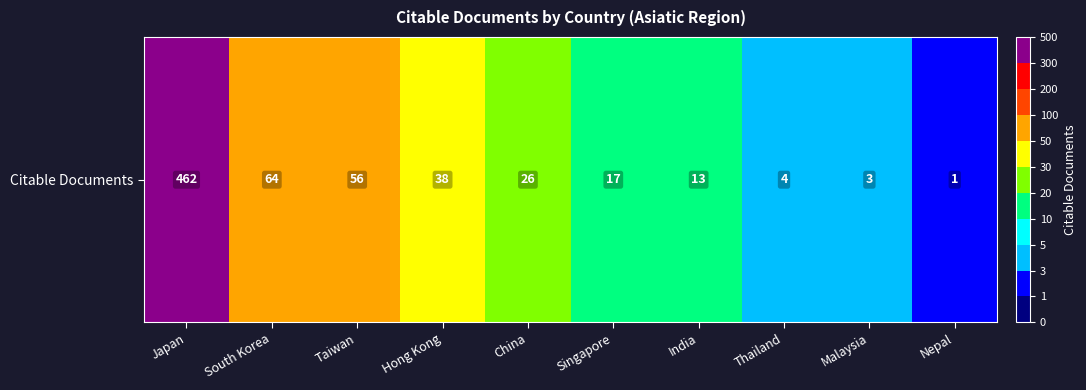

Approximately how many times larger is the value at India compared to China?

0.5